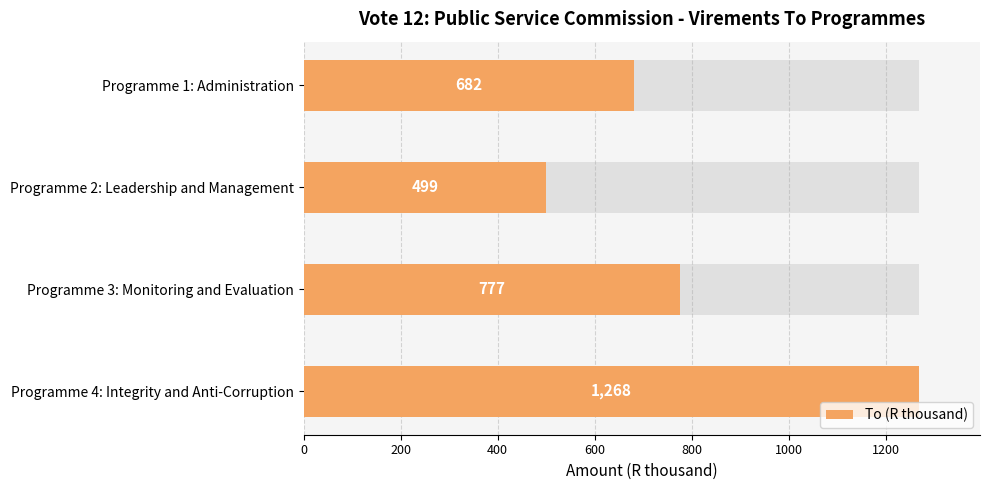

What is the change in value from Programme 2: Leadership and Management to Programme 4: Integrity and Anti-Corruption?

+769